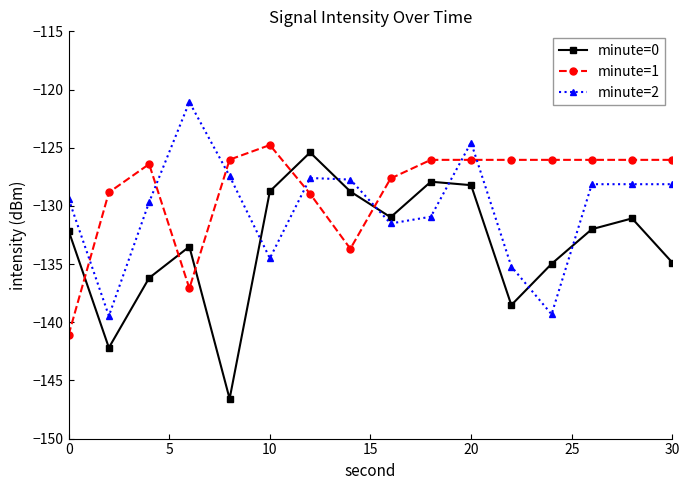

List the series in order of their peak value, highest first.

minute=2, minute=1, minute=0